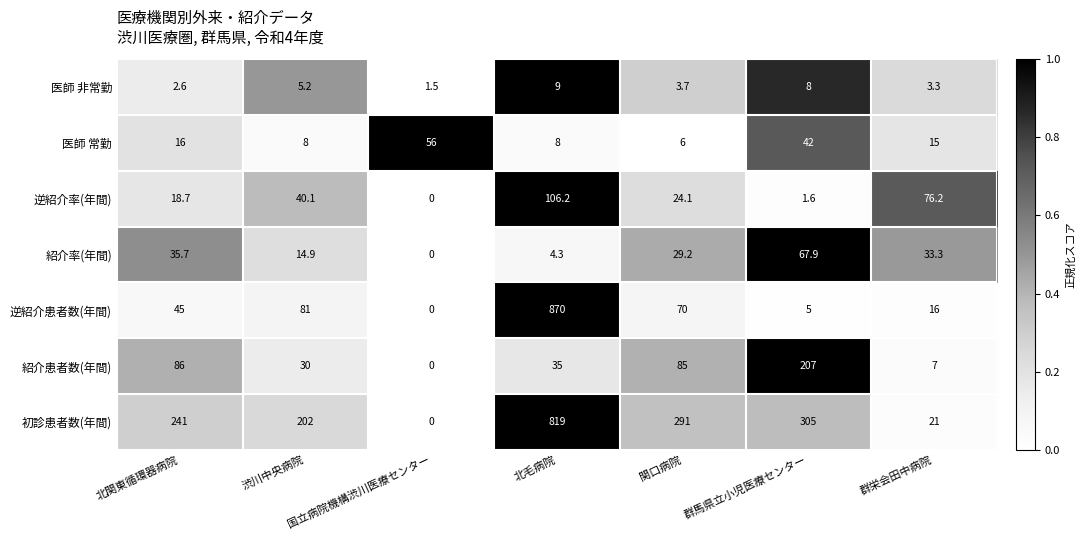

What is the spread (max minus min) of values at 渋川中央病院?

196.8